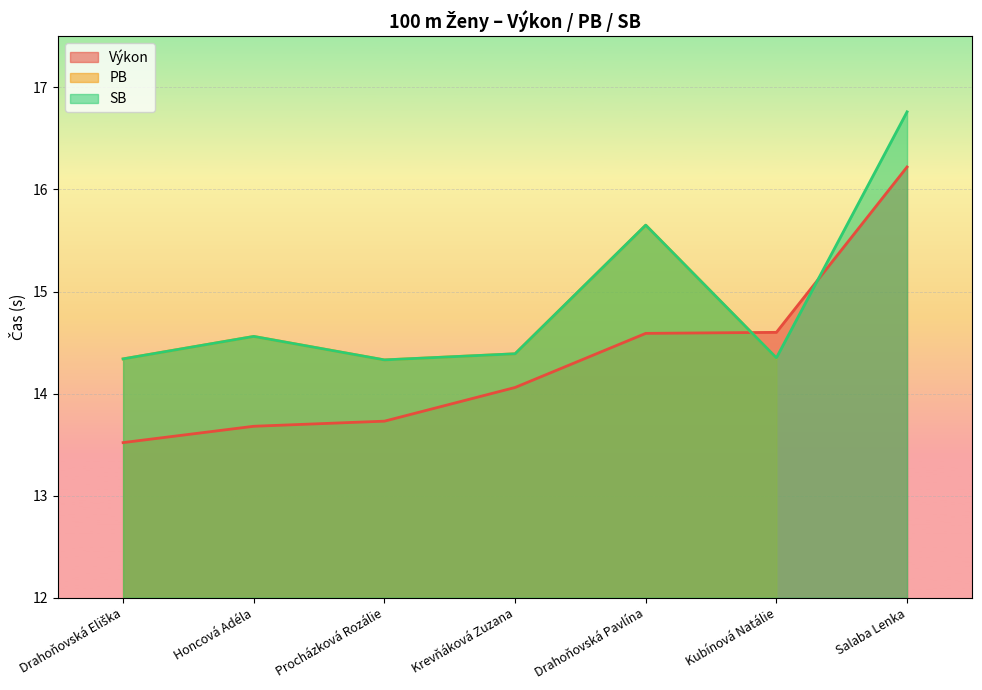

Between Procházková Rozálie and Honcová Adéla, which is larger?

Procházková Rozálie